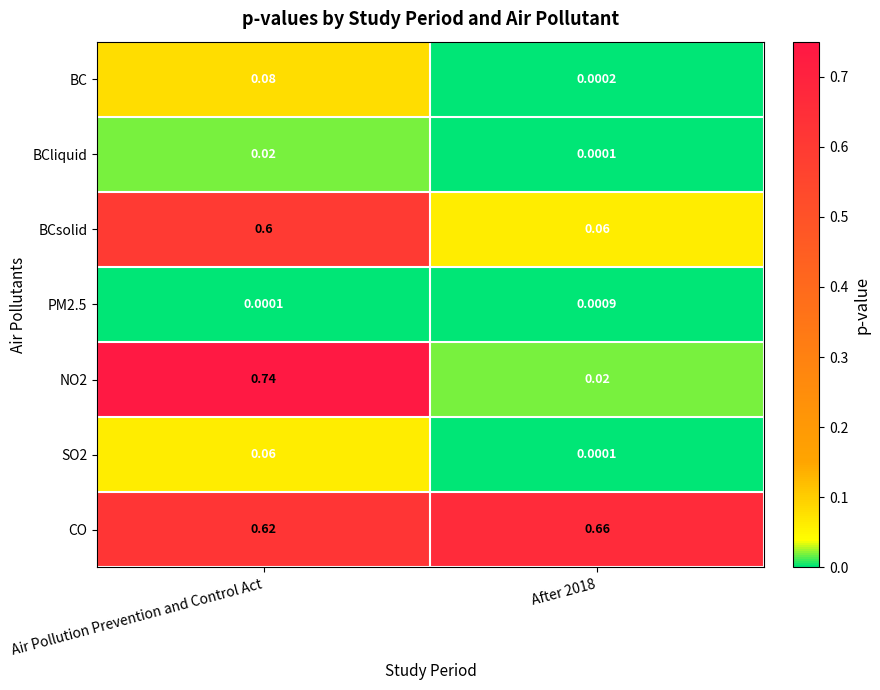

Where is PM2.5 nearest to the value 0?

Air Pollution Prevention and Control Act